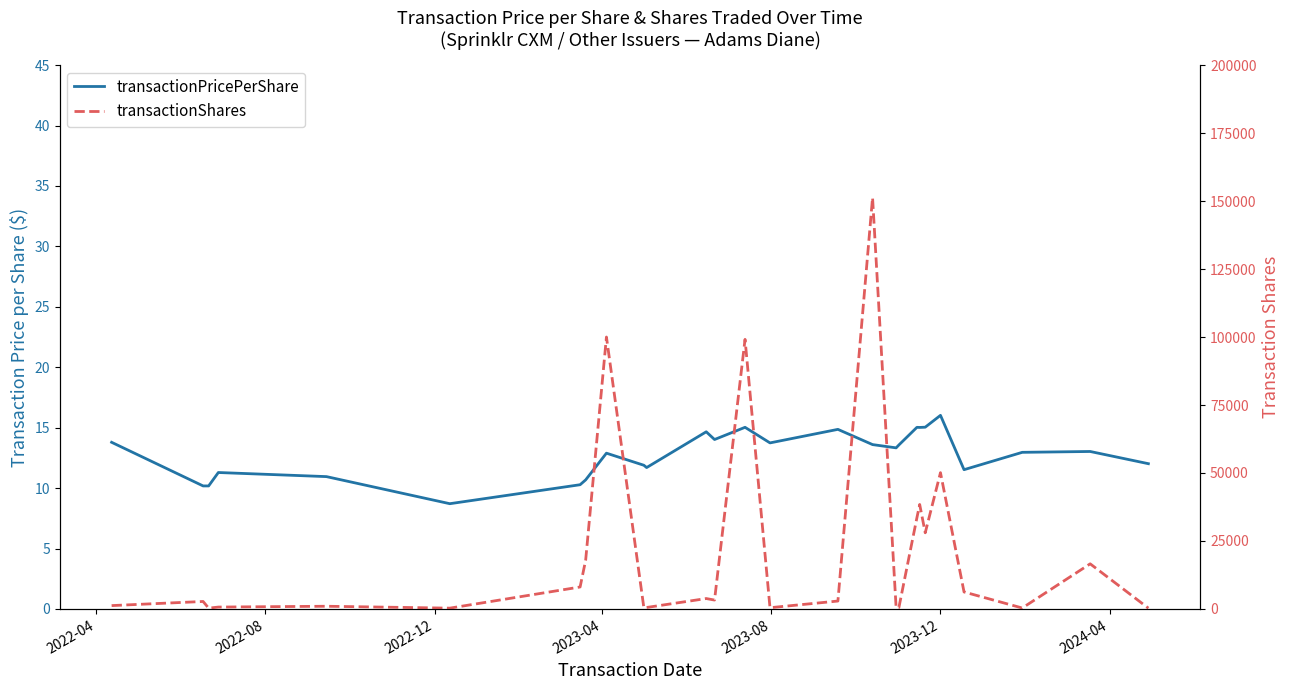

What is the value of the transactionPricePerShare point at the 6th from the left?

8.7